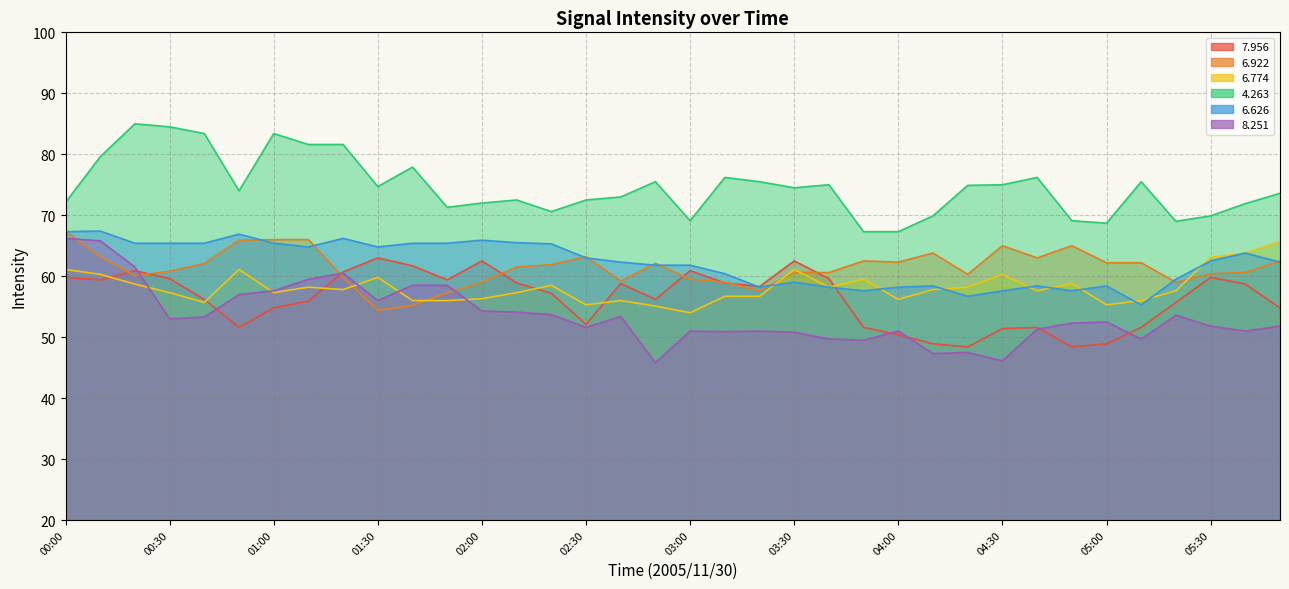

At which label does   6.922 reach its minimum?

01:30